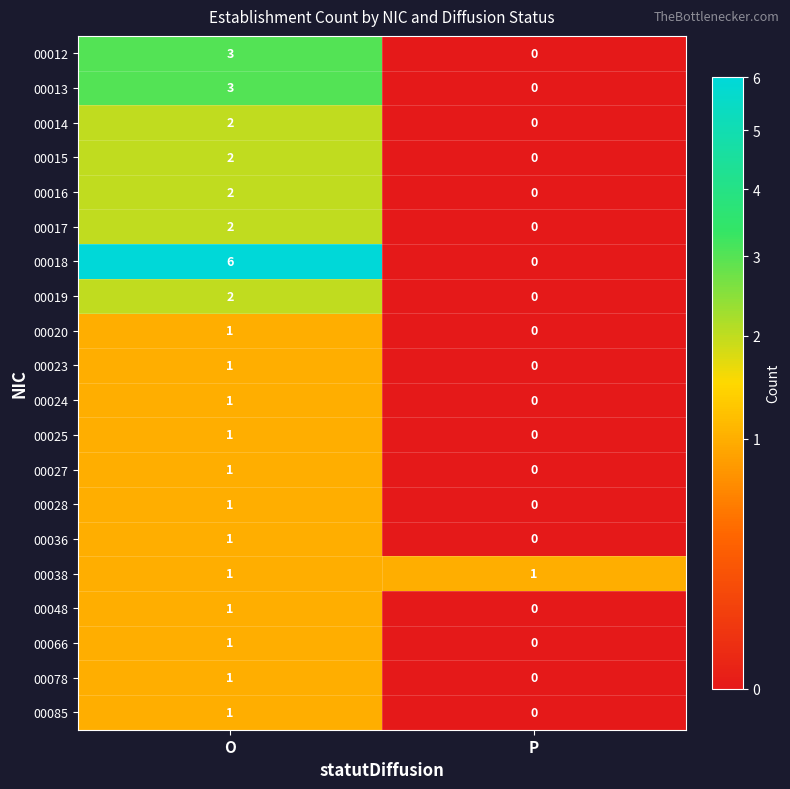

Rank the categories by 00016 value from lowest to highest.

P, O